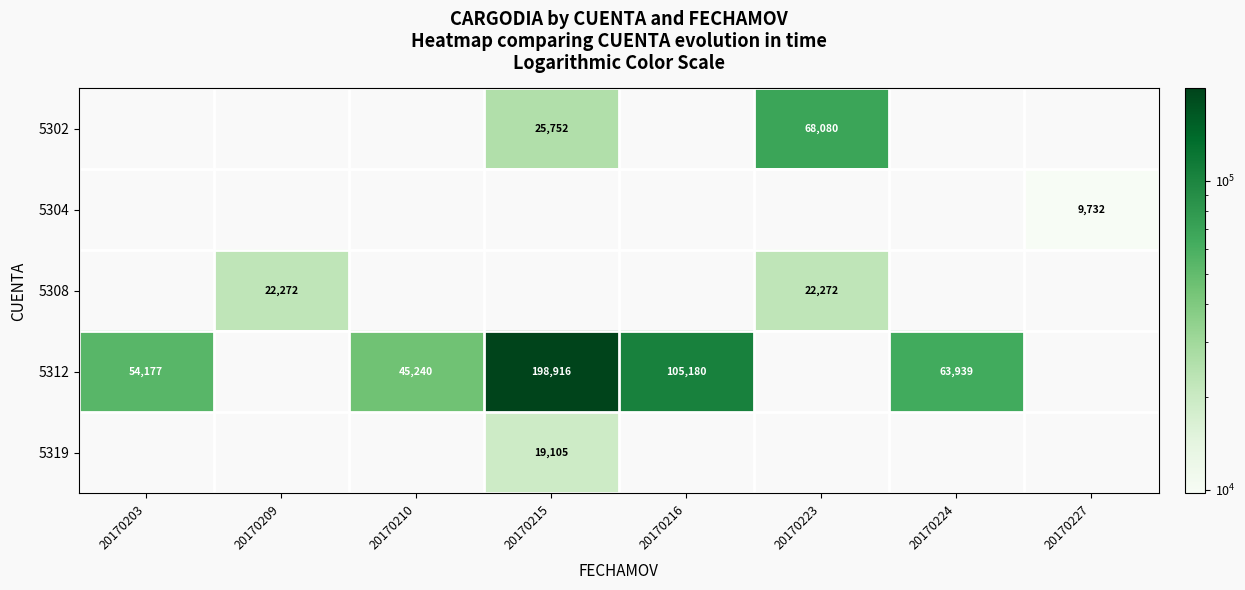

Is it true that 5308 equals 34725 at 20170209?

False